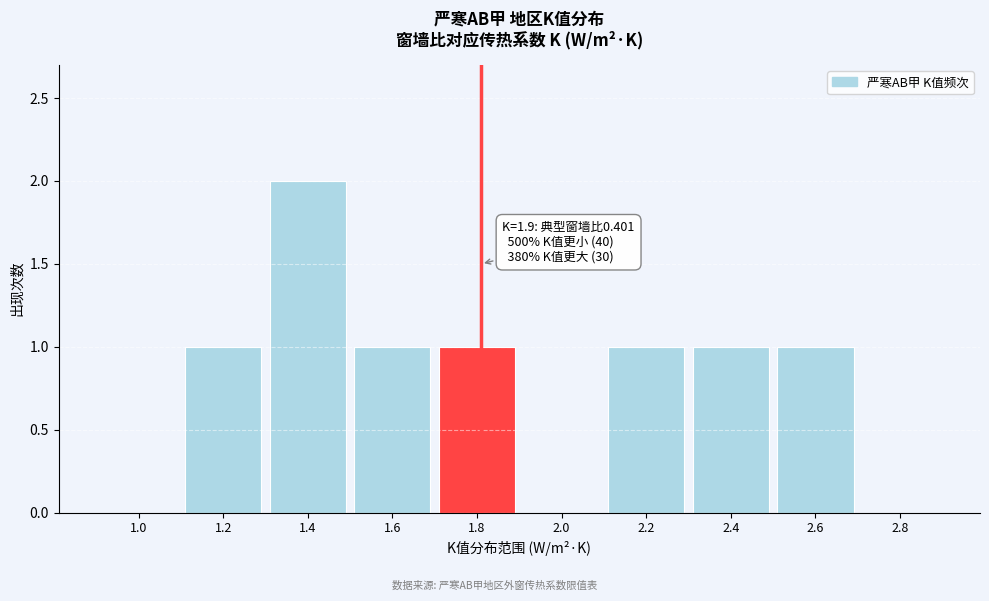

Reading left to right, extract all data points from this chart.

1.0=0	1.2=1	1.4=2	1.6=1	1.8=1	2.0=0	2.2=1	2.4=1	2.6=1	2.8=0